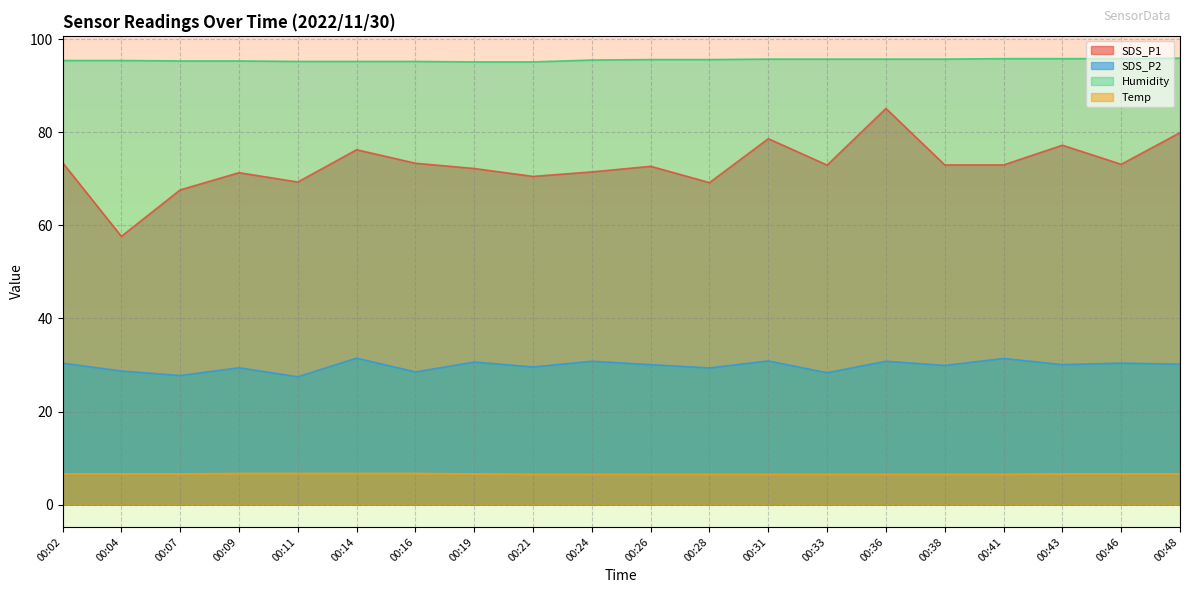

List the labels in order of SDS_P2 value, smallest first.

00:11, 00:07, 00:33, 00:16, 00:04, 00:28, 00:09, 00:21, 00:38, 00:26, 00:43, 00:48, 00:02, 00:46, 00:19, 00:24, 00:36, 00:31, 00:41, 00:14